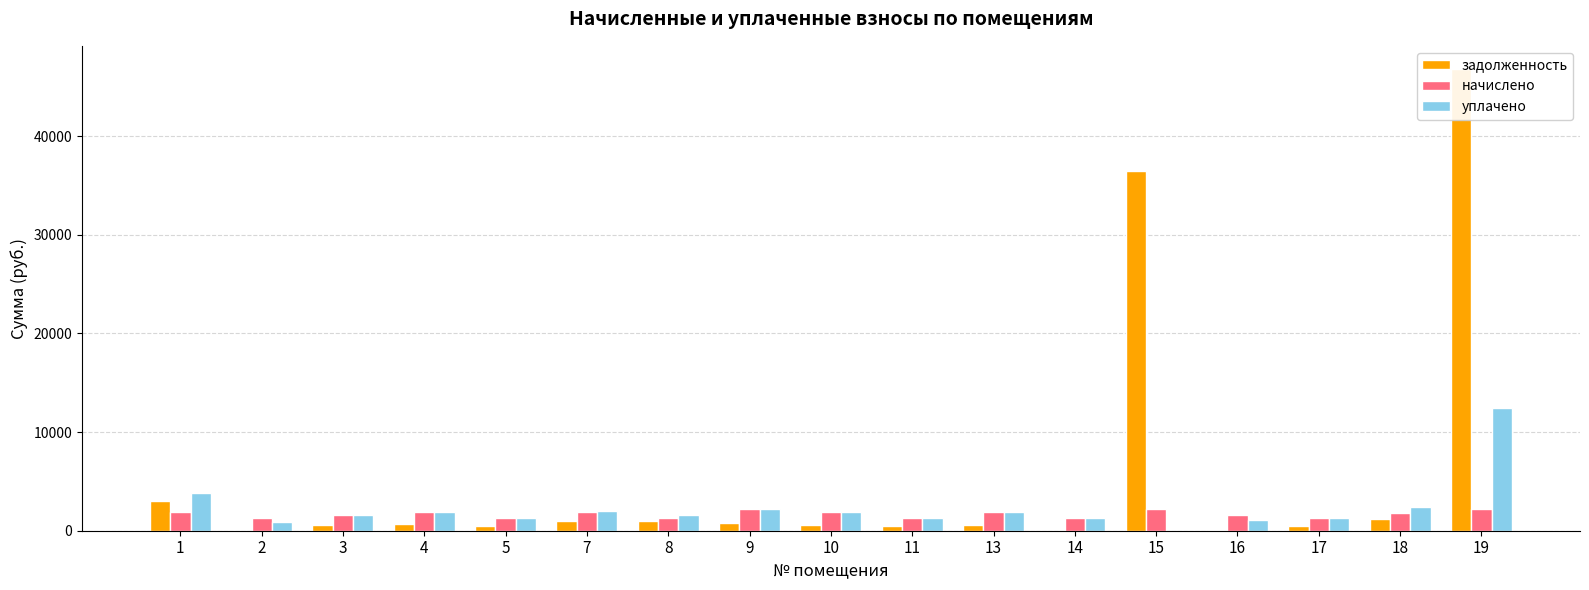

Reading left to right, transcribe all the data shown in this chart.

задолженность: 3046.4	0.0	544.5	647.6	438.8	1007.6	983.7	737.4	626.8	437.5	623.1	0.0	36436.5	34.6	446.1	1224.1	46806.2
начислено: 1884.1	1312.6	1633.3	1880.4	1316.2	1876.7	1308.9	2212.2	1880.4	1312.6	1869.3	1301.5	2190.1	1603.9	1338.4	1836.1	2223.3
уплачено: 3818.8	875.0	1633.3	1940.0	1316.2	1953.3	1621.7	2212.2	1880.4	1312.6	1869.3	1301.5	0.0	1103.5	1338.4	2448.2	12450.4